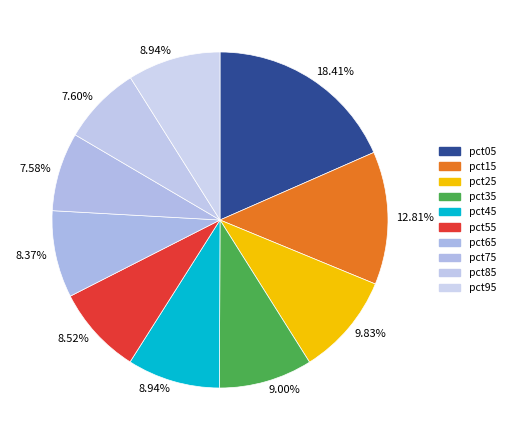

Count the number of slices in the pie.

10